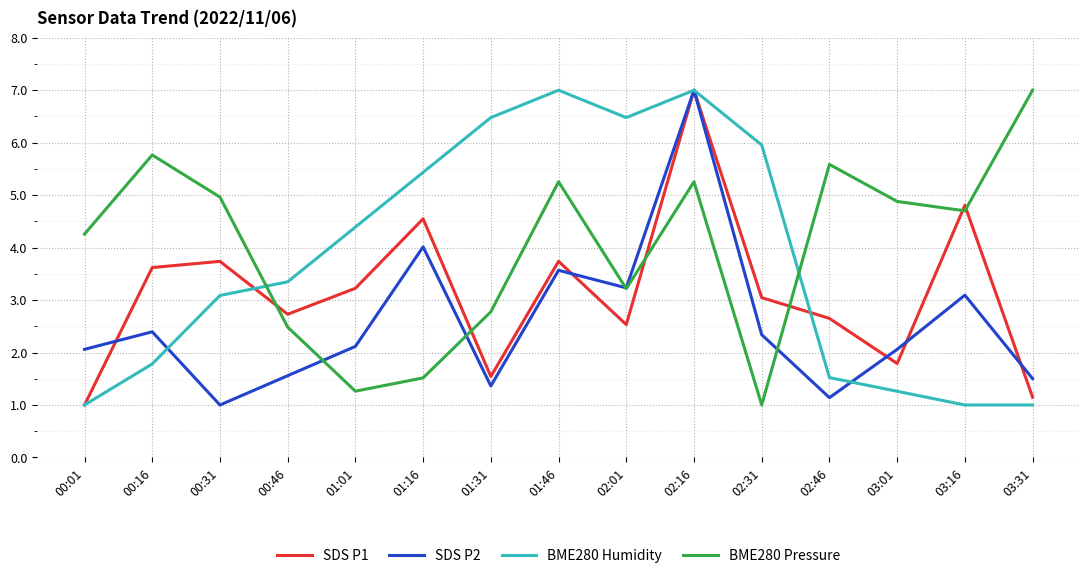

What is the difference between the maximum and minimum values in the BME280 Humidity series?

6.0